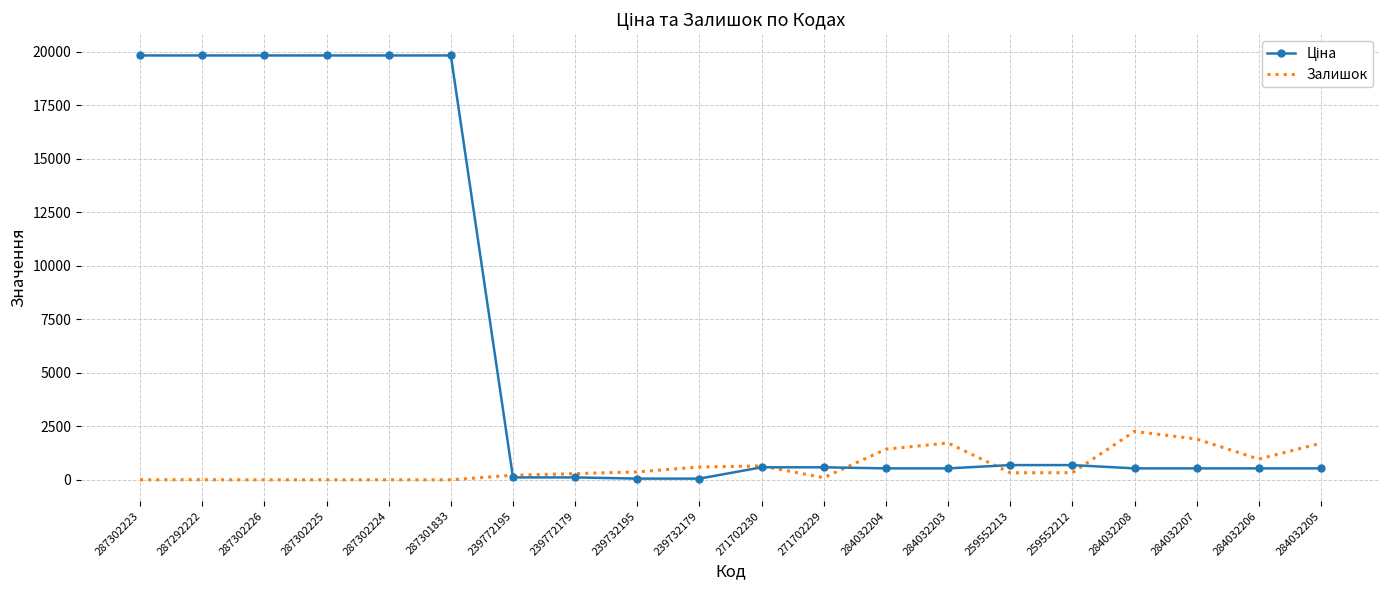

What is the difference between the highest and lowest values at 284032203?

1185.6